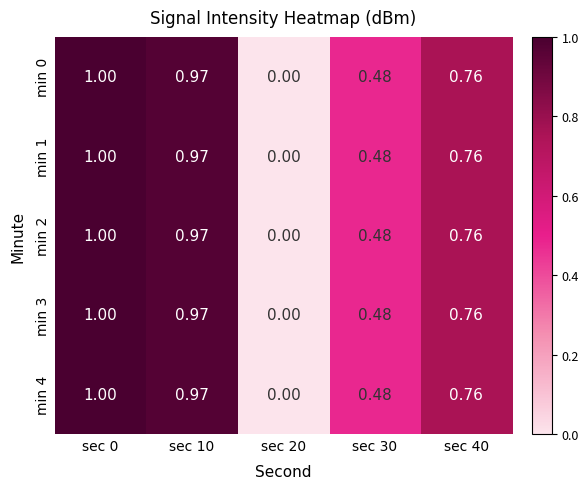

Is the value of min 3 at sec 10 greater than the value of min 2 at sec 20?

Yes